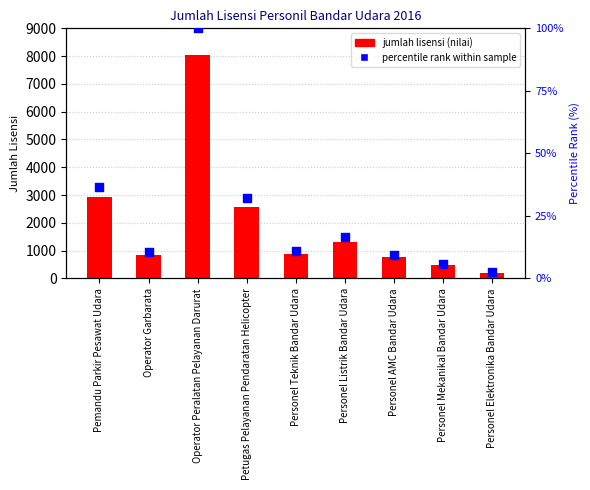

At which category is the sum across all series the highest?

Operator Peralatan Pelayanan Darurat